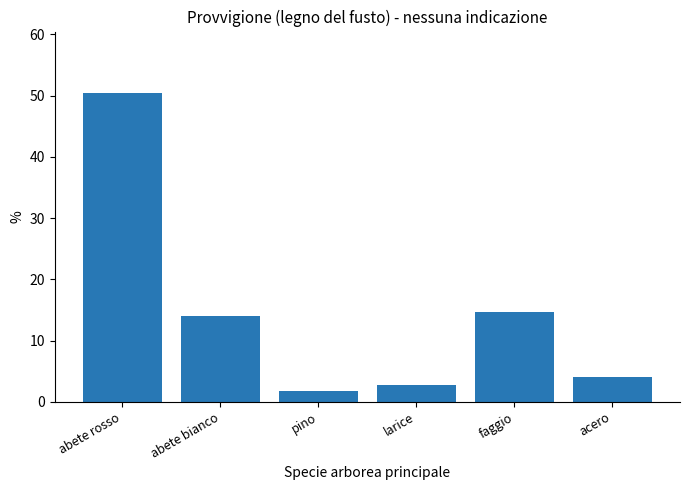

How many values are below 14?

3